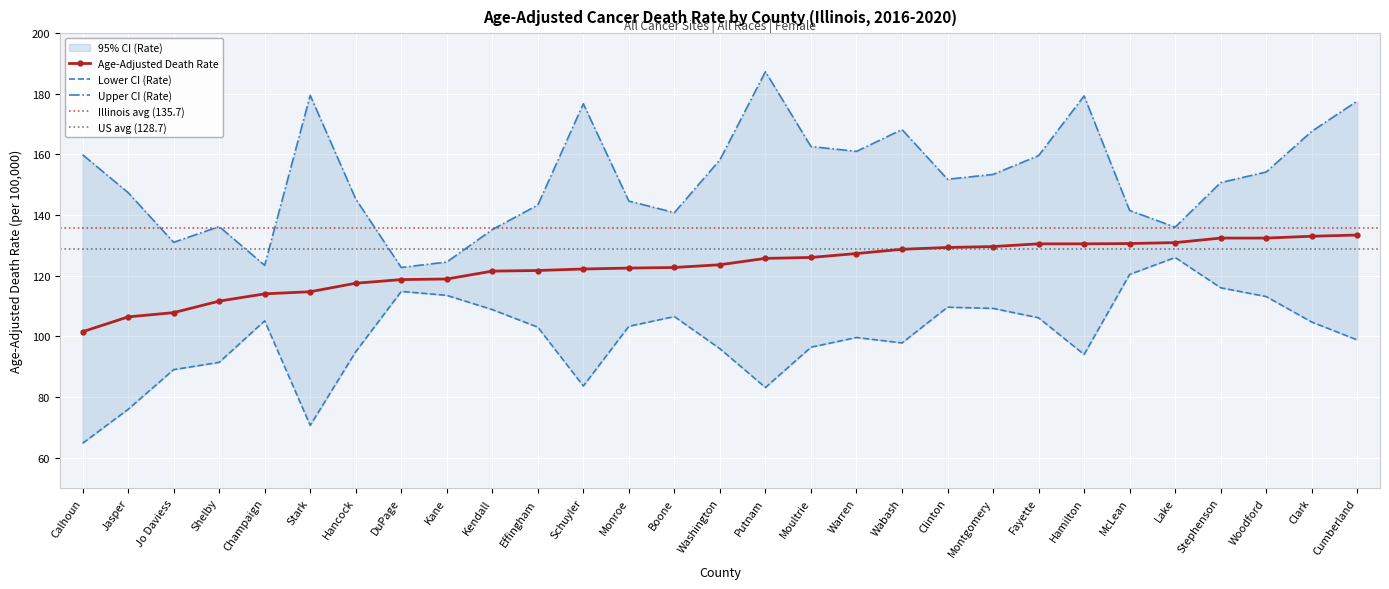

How many lines are shown in the chart?

3